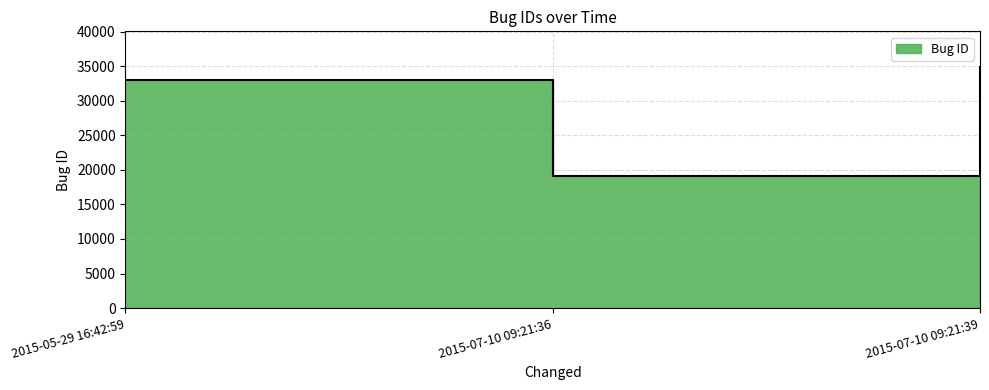

What is the average value?

28980